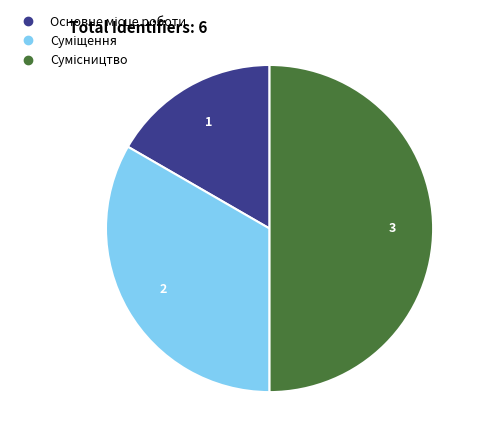

To the nearest percent, what is the combined percentage of Основне місце роботи and Суміщення?

50%